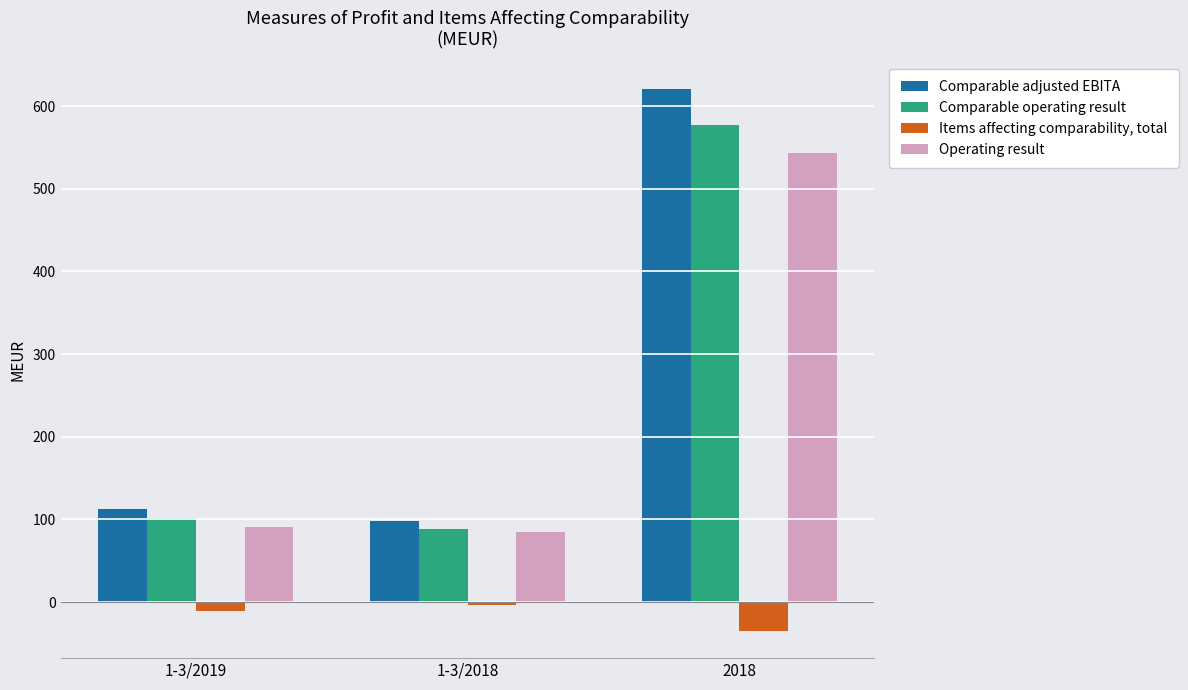

What is the total value across all series at 1-3/2019?

295